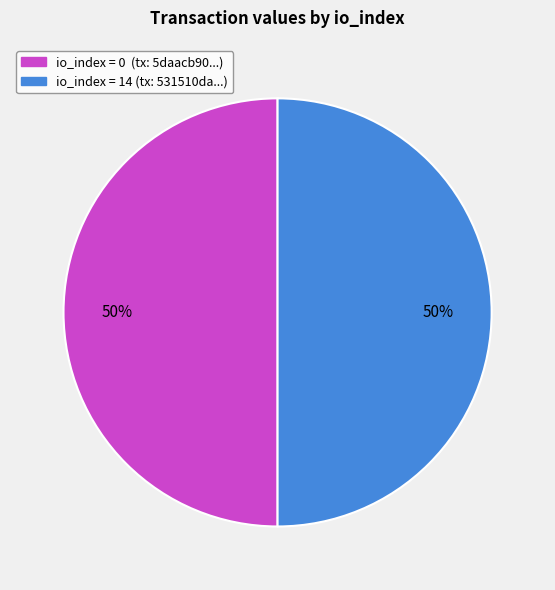

To the nearest percent, what is the average slice percentage?

50%